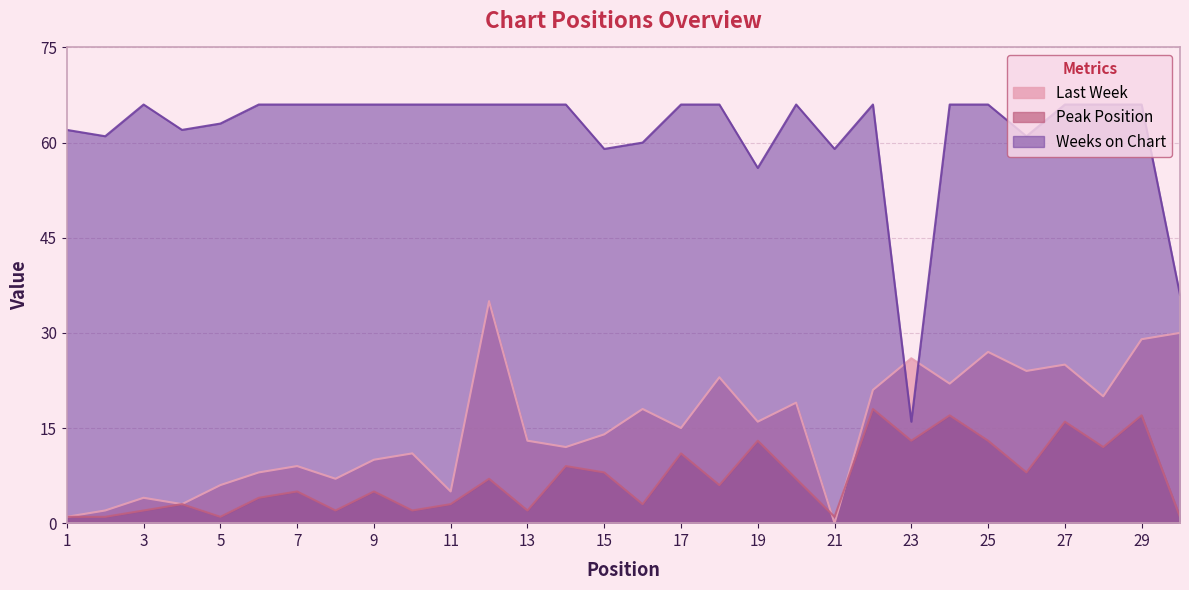

What is the sum of the Peak Position values at 23 and 12?

20